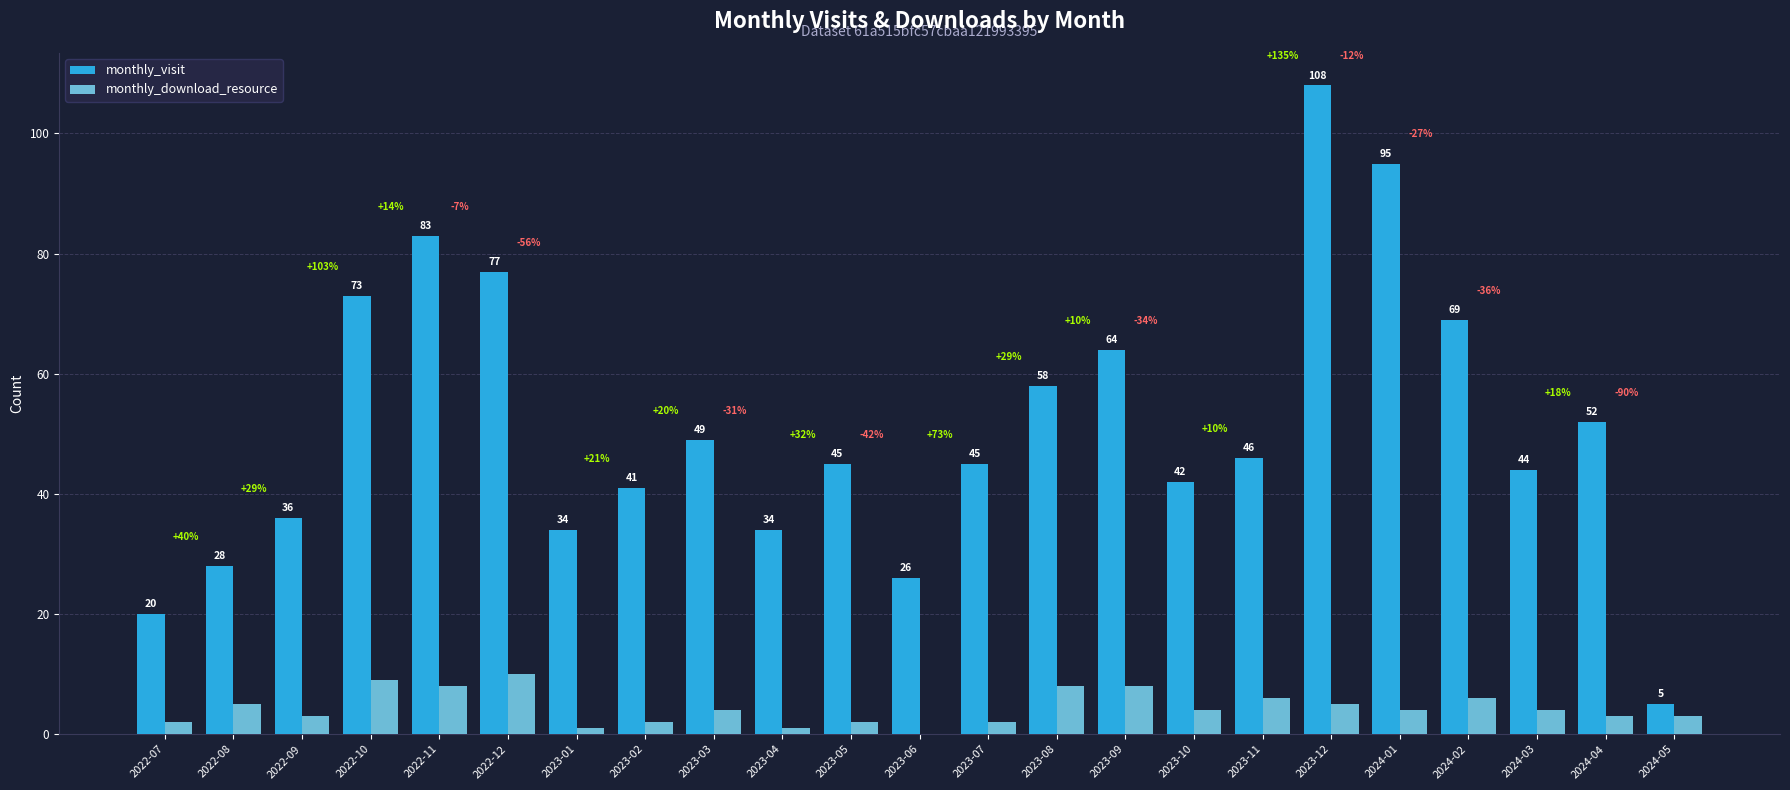

What is the sum of the monthly_download_resource values at 2023-12 and 2023-08?

13